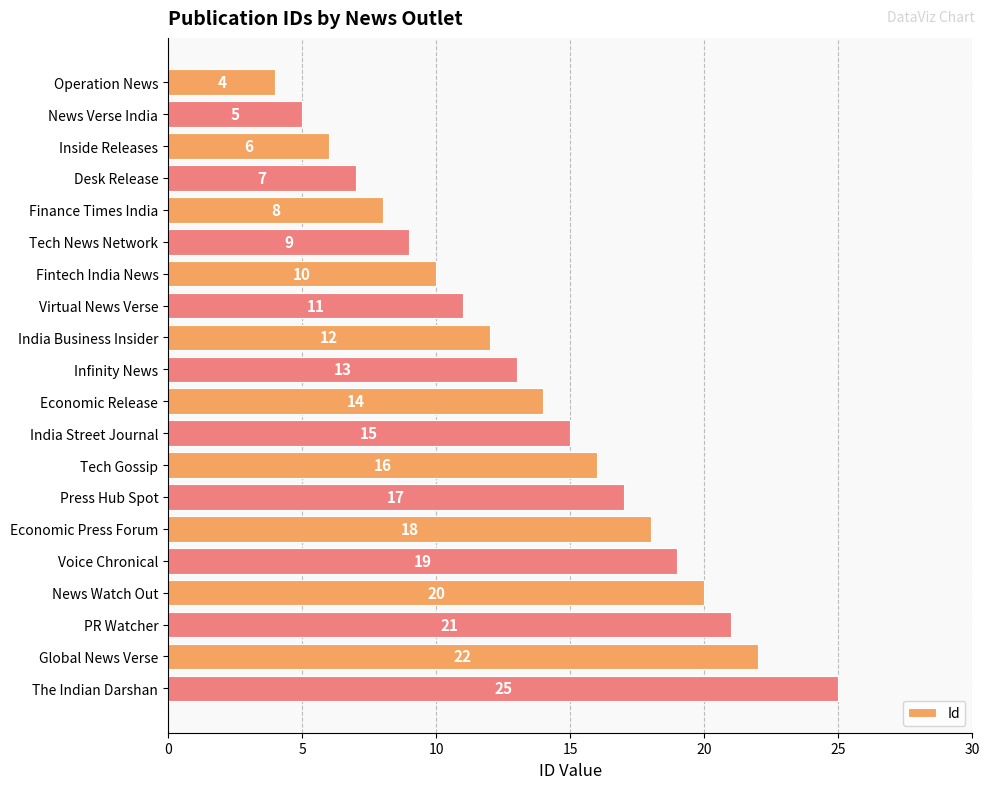

How many categories are shown in the chart?

20